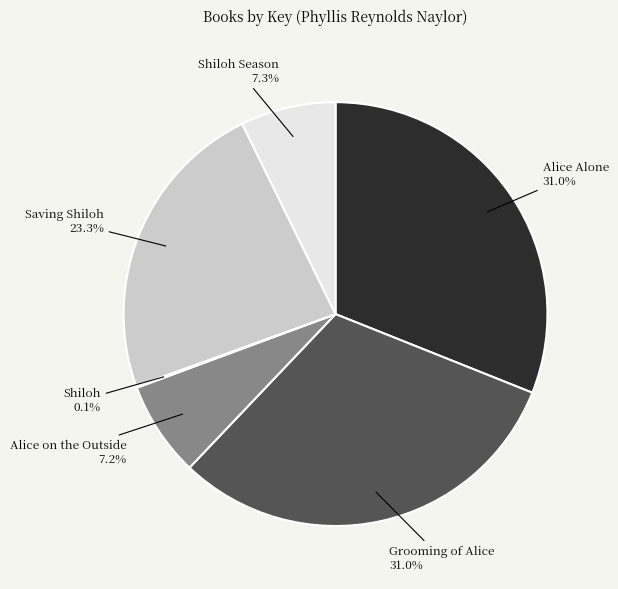

Does Alice on the Outside account for over 50% of the chart?

No